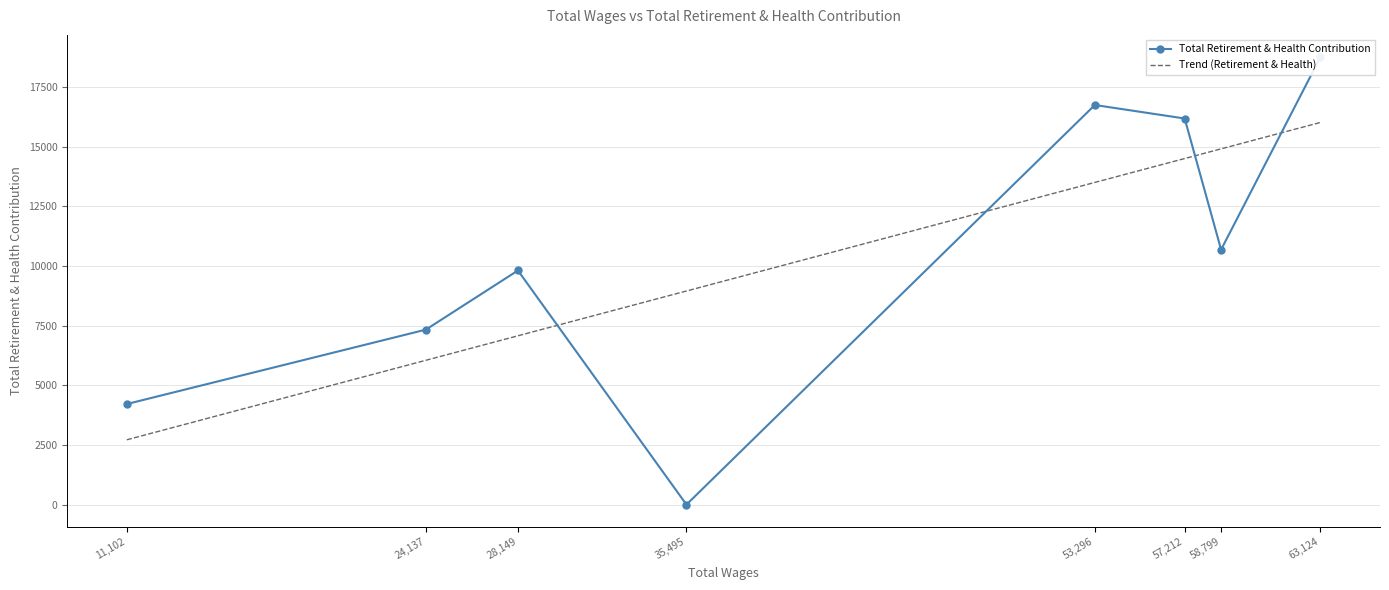

List the labels in order of Trend (Retirement & Health) value, smallest first.

11,102, 24,137, 28,149, 35,495, 53,296, 57,212, 58,799, 63,124